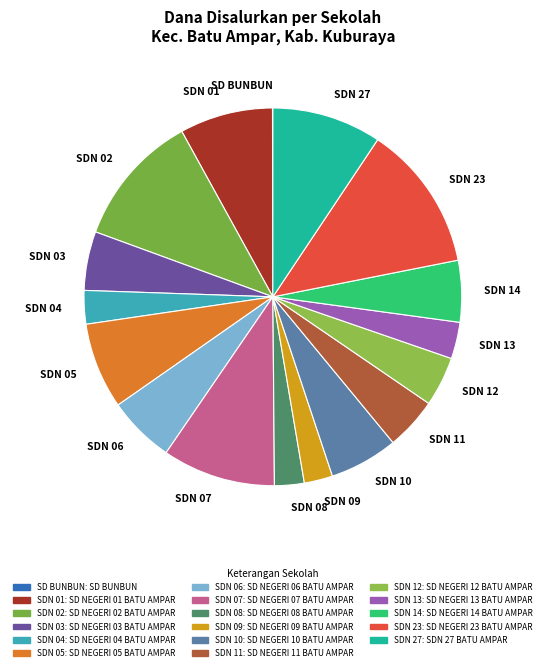

The SDN 02 slice represents 24% of the pie. True or false?

False